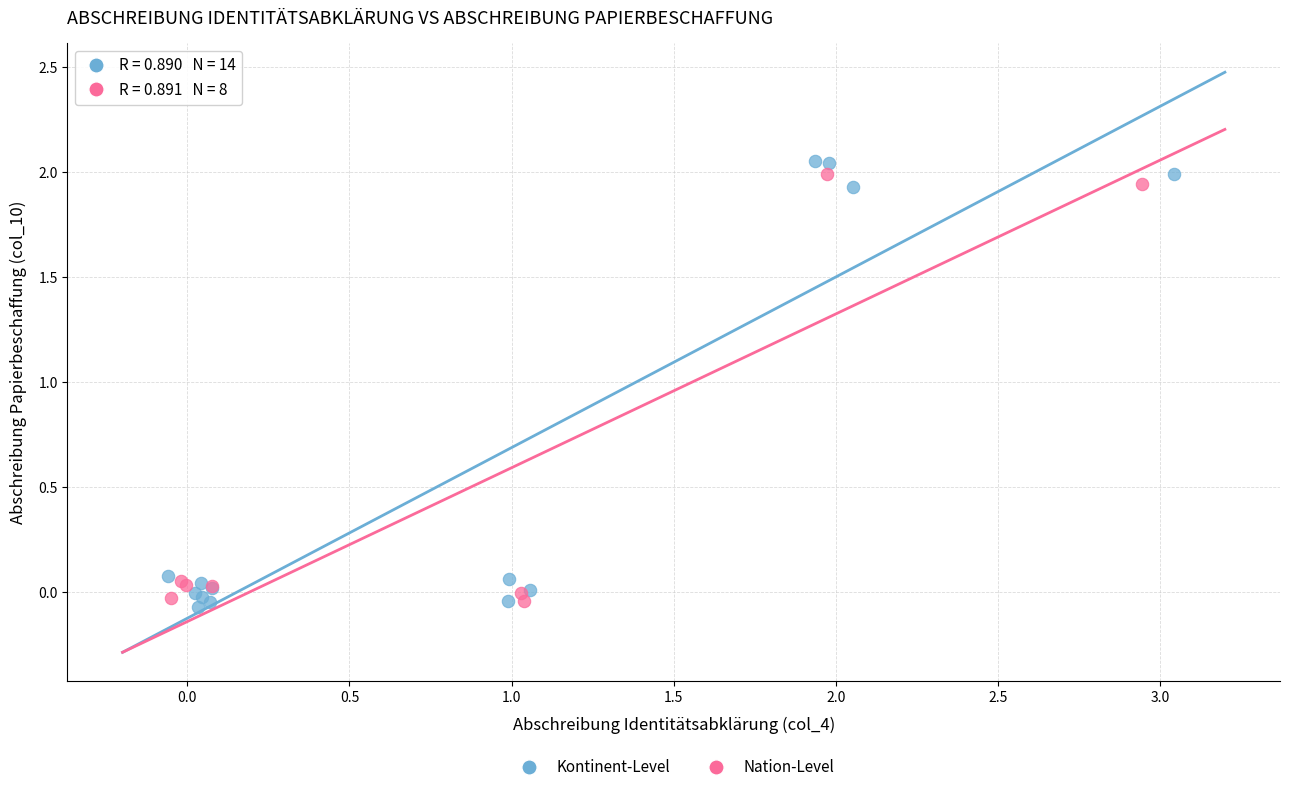

Which series has the largest Y range (max minus min)?

Kontinent-Level